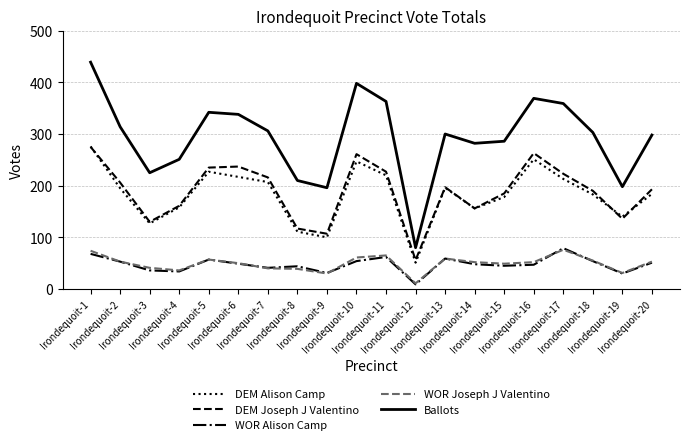

True or false: WOR Joseph J Valentino and DEM Joseph J Valentino cross at least once.

False